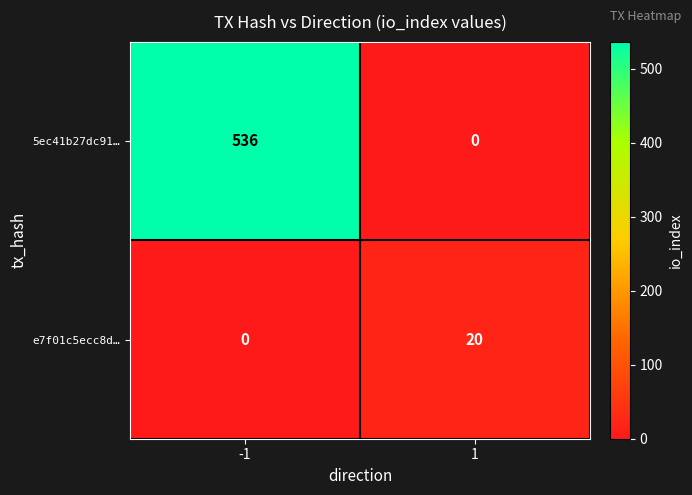

What is the sum of all e7f01c5ecc8d… values?

20